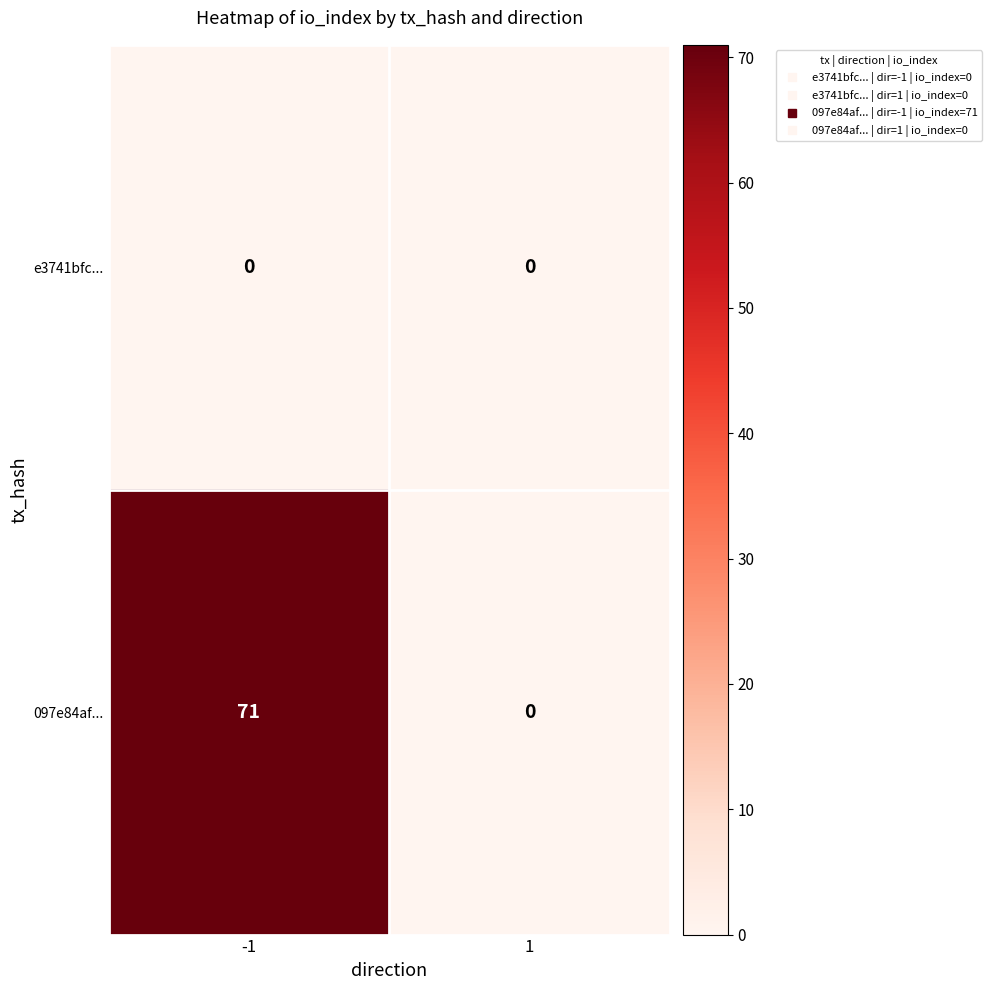

Which series has the widest spread of values?

097e84af...